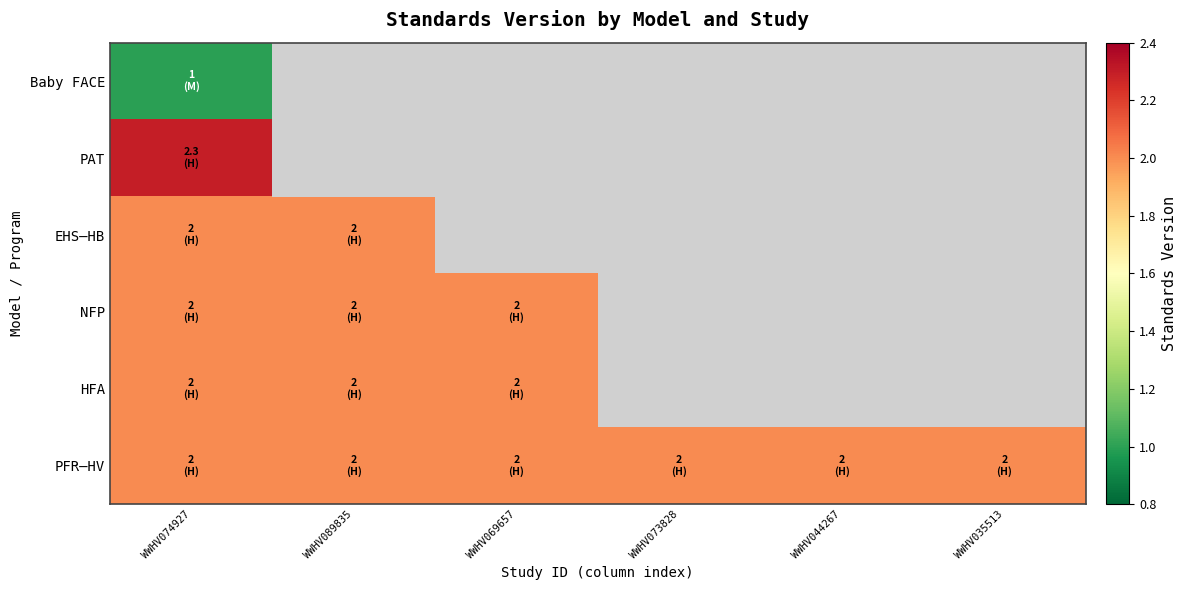

Which has a higher value, WWHV074927 or WWHV035513?

WWHV074927